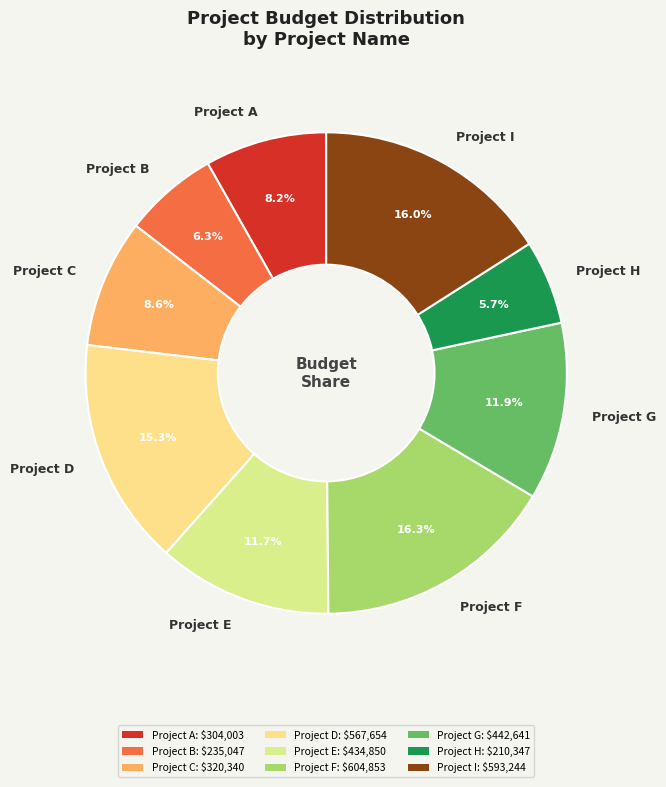

Is it true that Project E is 18% of the pie?

False